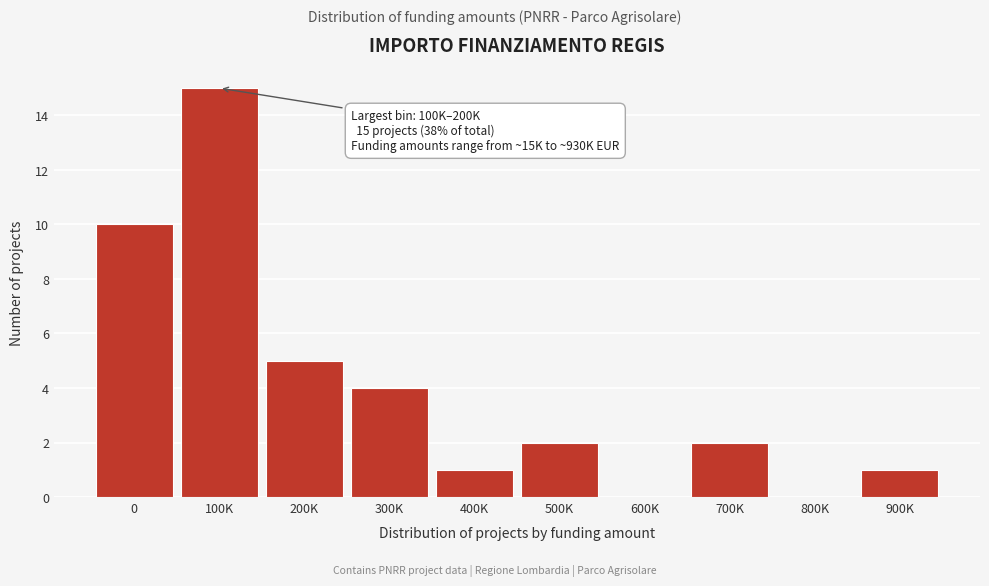

Reading left to right, extract all data points from this chart.

0=10	100K=15	200K=5	300K=4	400K=1	500K=2	600K=0	700K=2	800K=0	900K=1